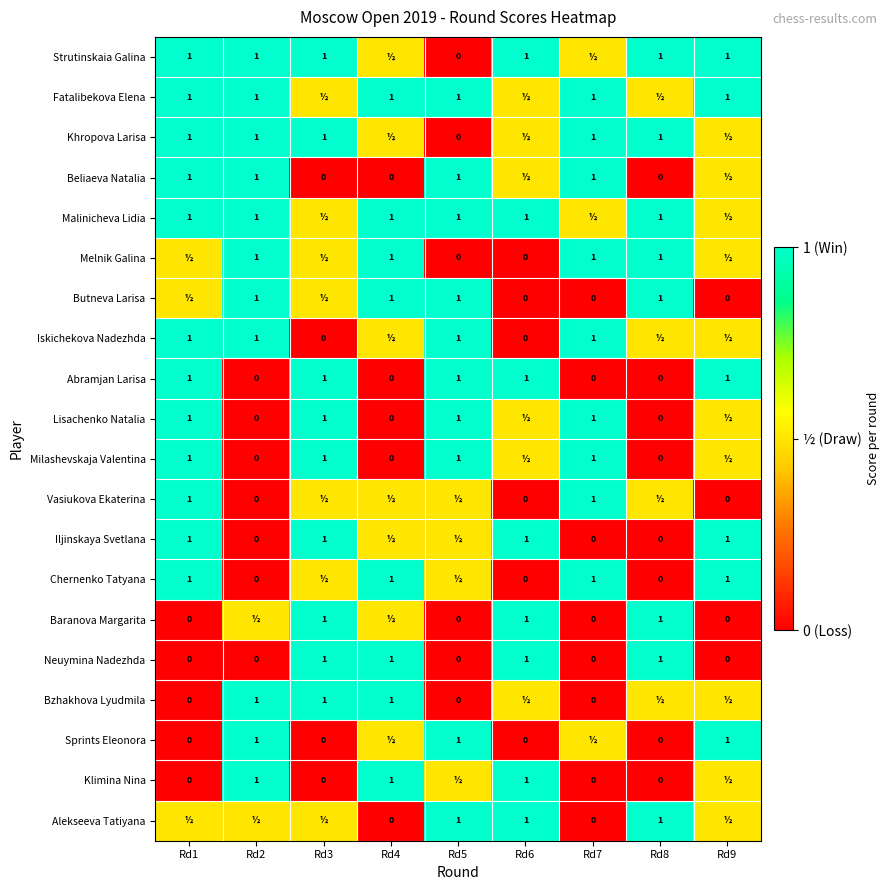

Is it true that Strutinskaia Galina equals 0.2 at Rd6?

False